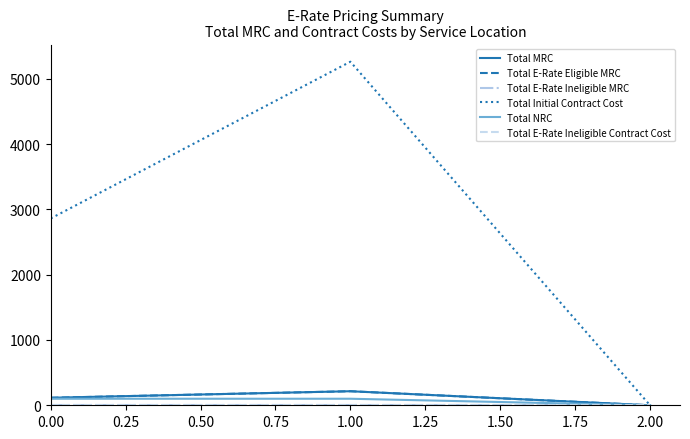

The Total NRC series shows 100 at 0.00. True or false?

True